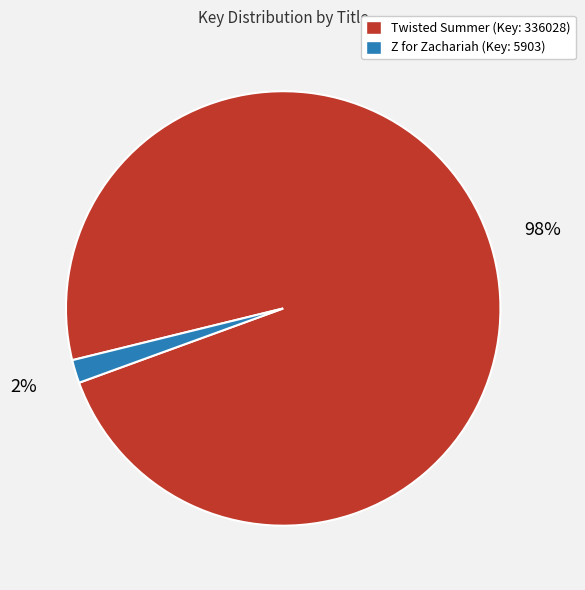

What percentage is the Z for Zachariah (Key: 5903) slice, to the nearest percent?

2%